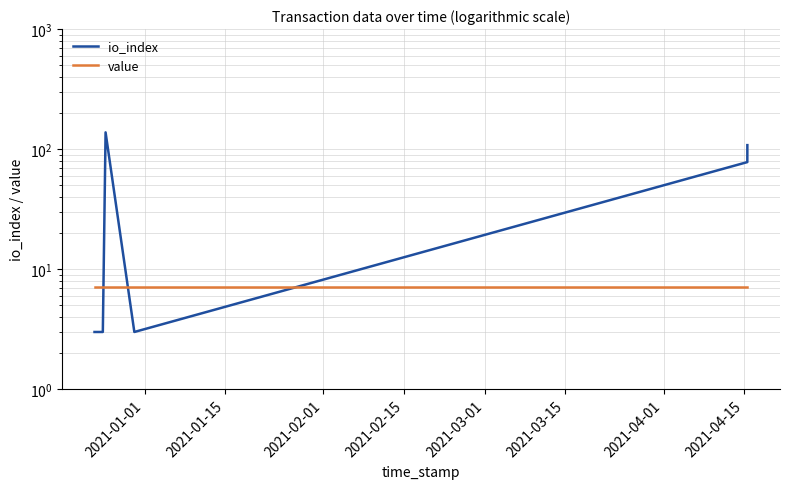

At how many categories does at least one series exceed 128?

1